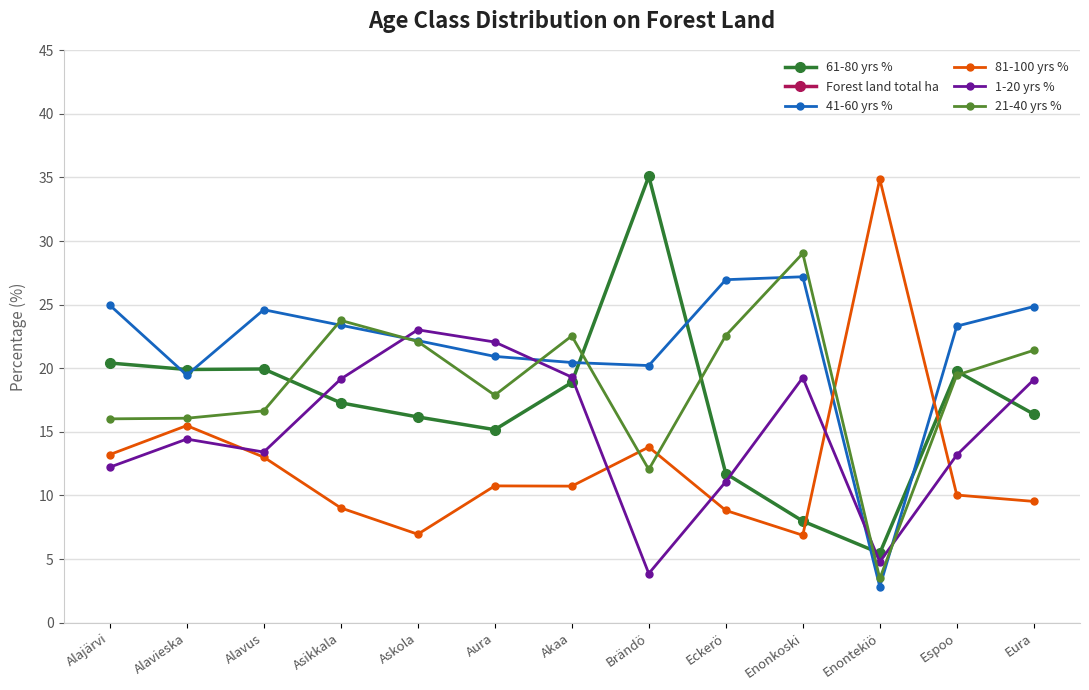

How many lines are shown in the chart?

6